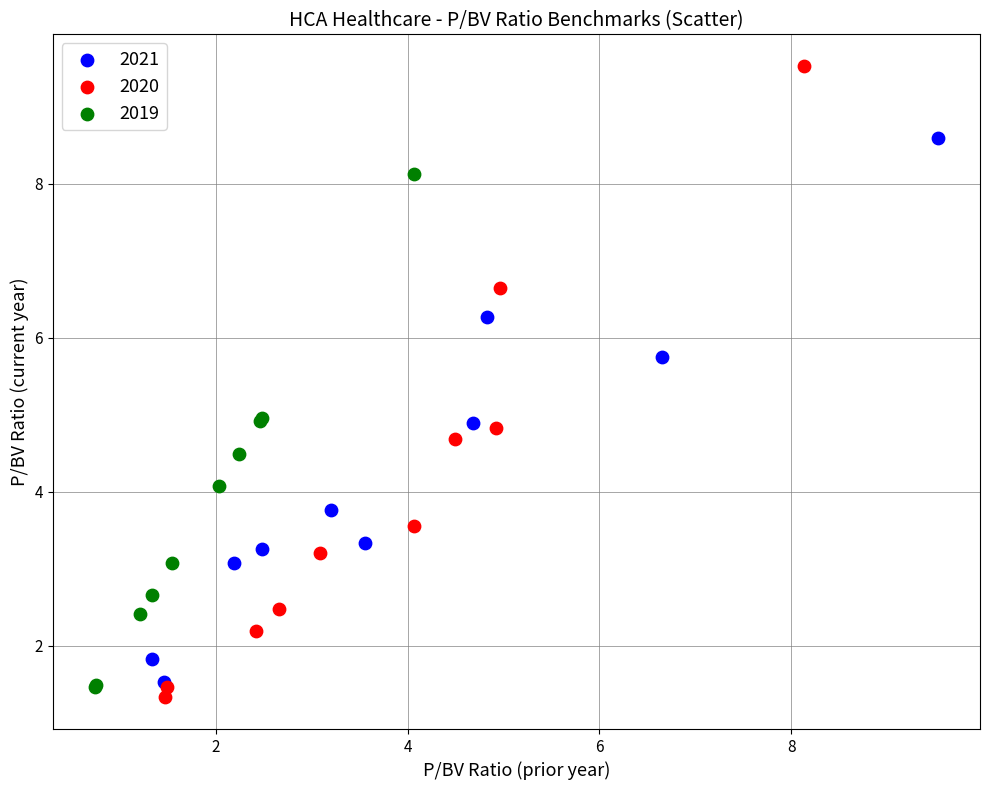

Which series has the widest spread of Y values?

2020